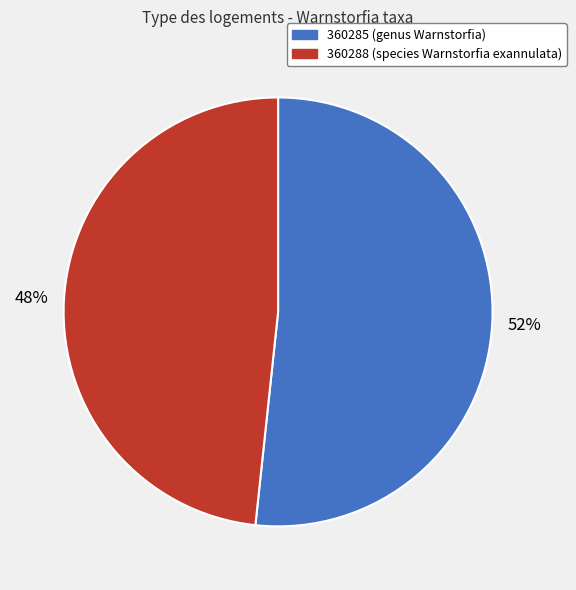

Which slice is the smallest?

360288 (species Warnstorfia exannulata)